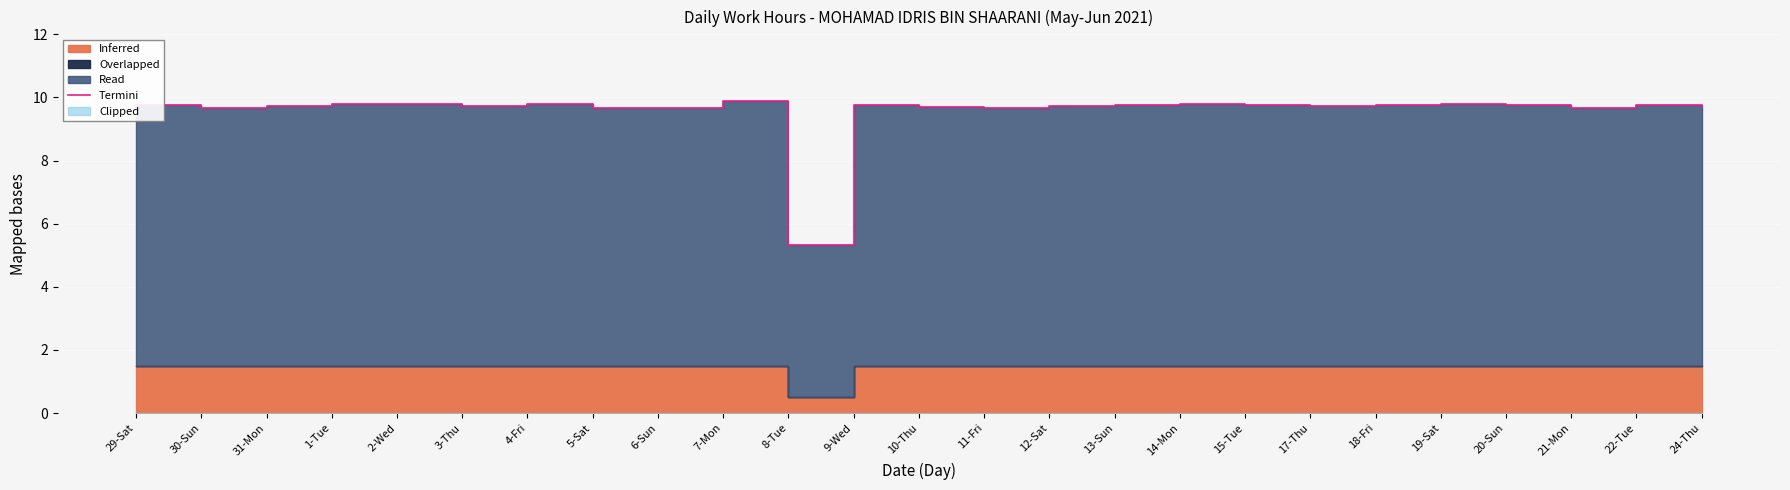

What is the difference between the second highest and minimum values?

4.5